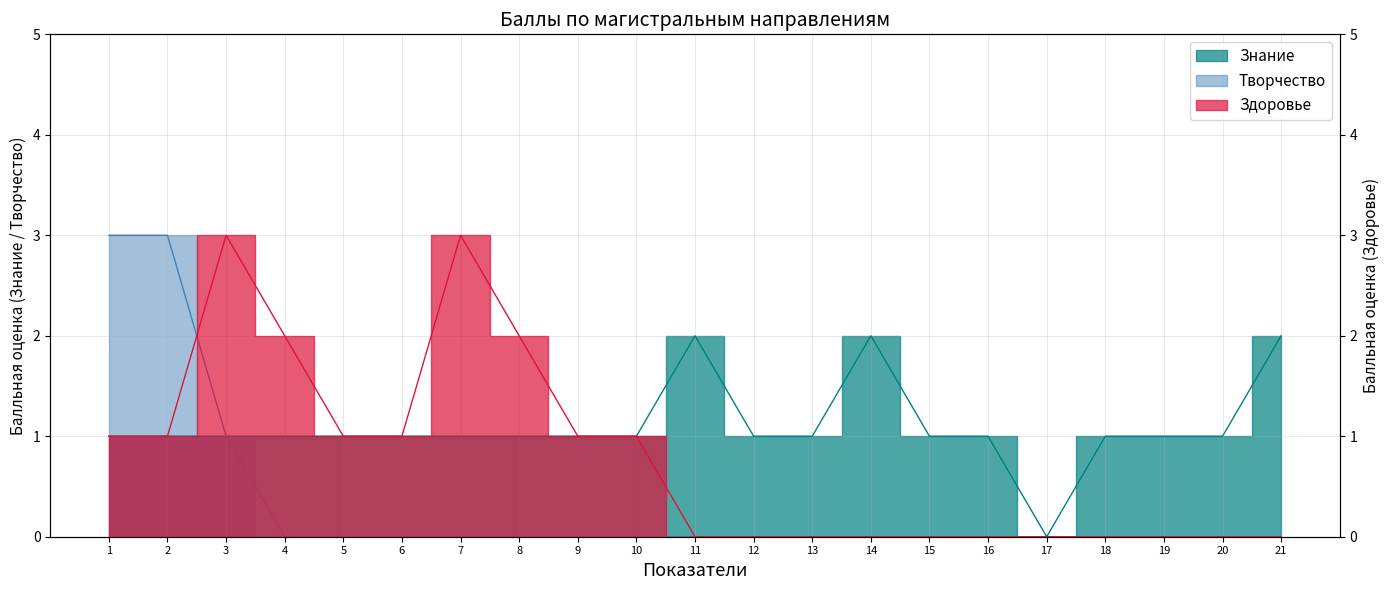

List the labels in order of Здоровье value, smallest first.

11, 12, 13, 14, 15, 16, 17, 18, 19, 20, 21, 1, 2, 5, 6, 9, 10, 4, 8, 3, 7